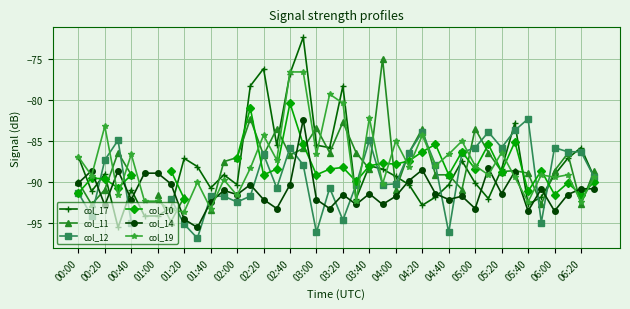

What is the minimum value for col_19?

-93.6